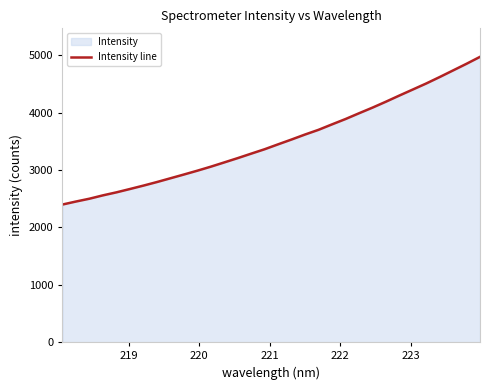

What is the minimum value shown in the chart?

2400.0